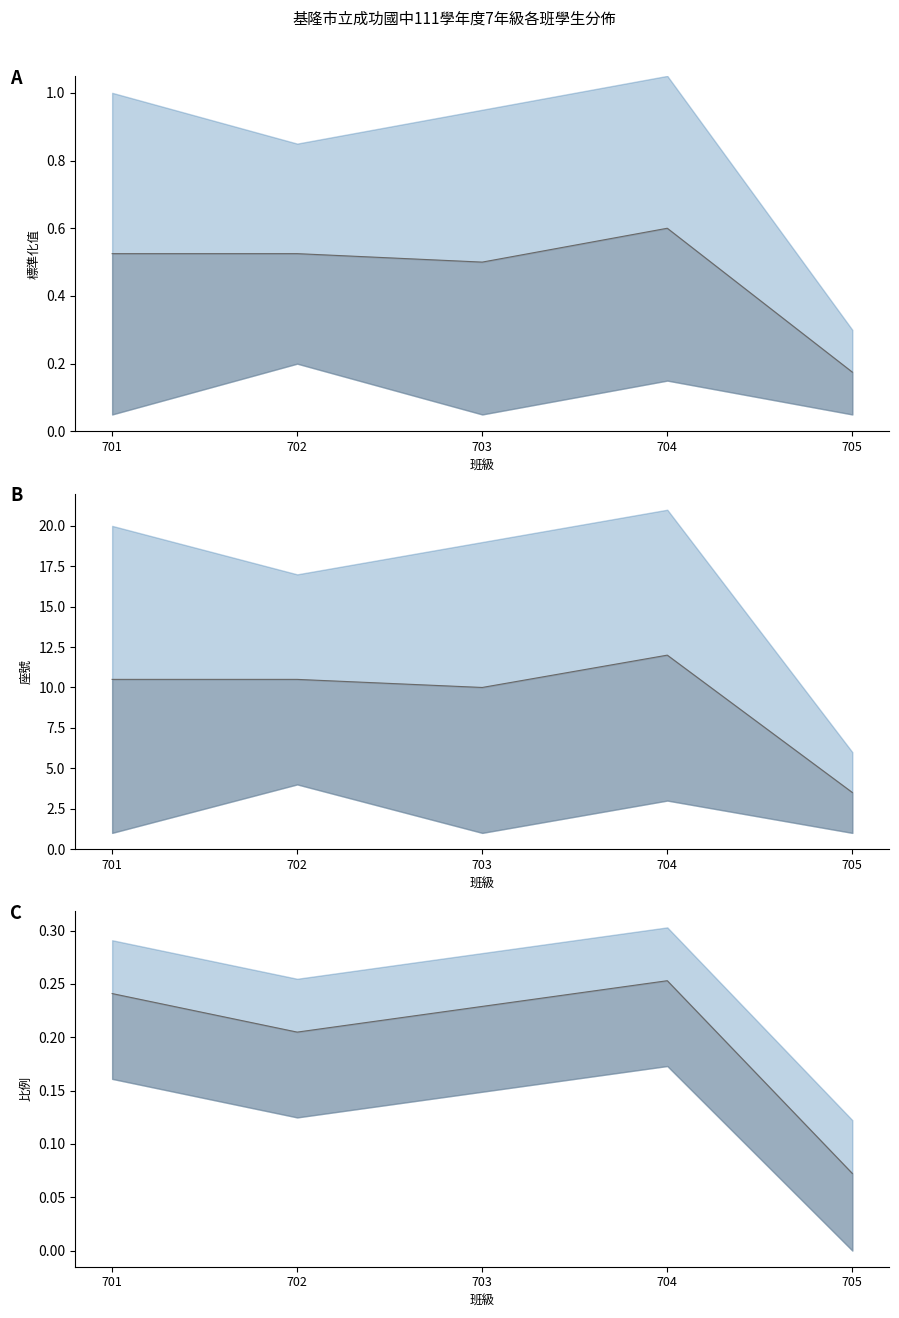

In 平均座號(標準化), how many points are higher than both neighbors (excluding endpoints)?

1